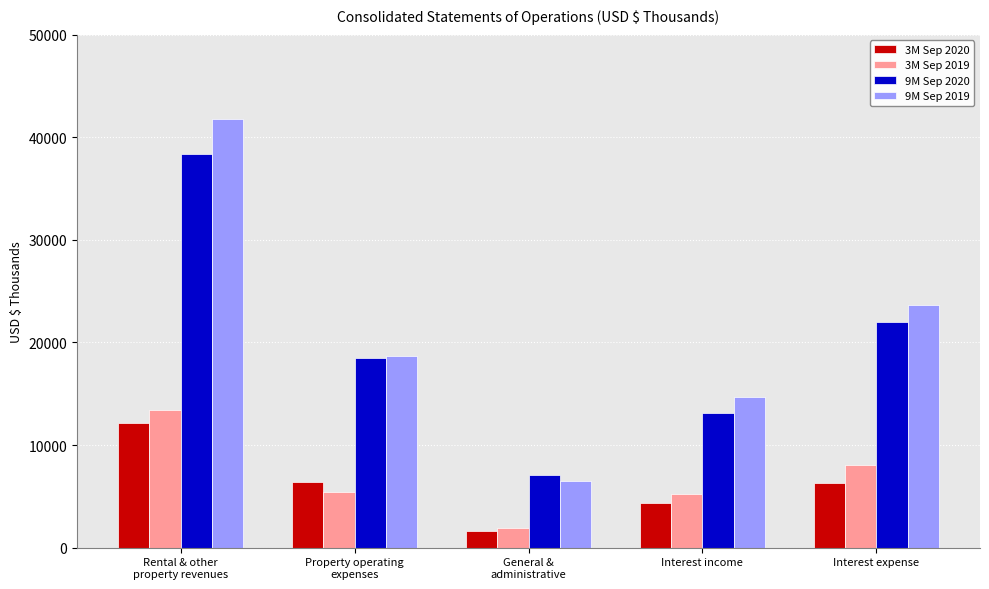

Is it true that 3M Sep 2019 equals 12086 at Interest expense?

False